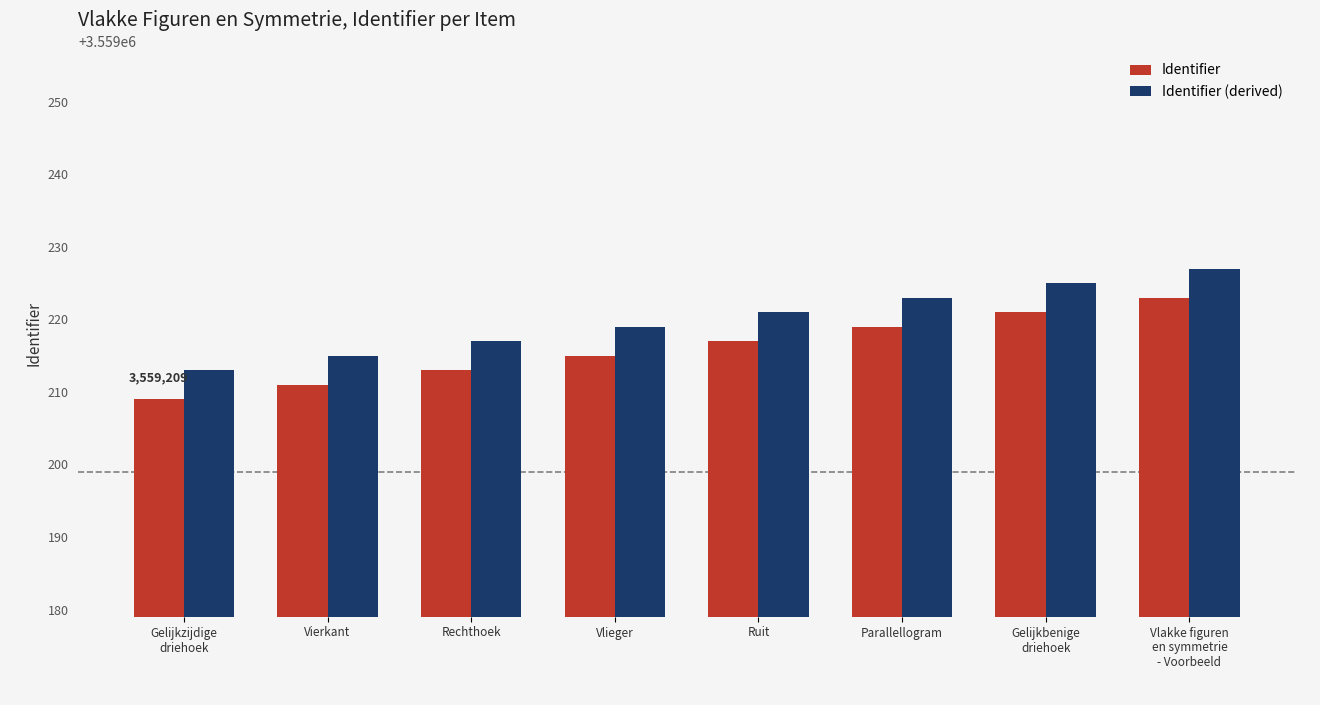

How many data points in Identifier are less than 3559217?

4